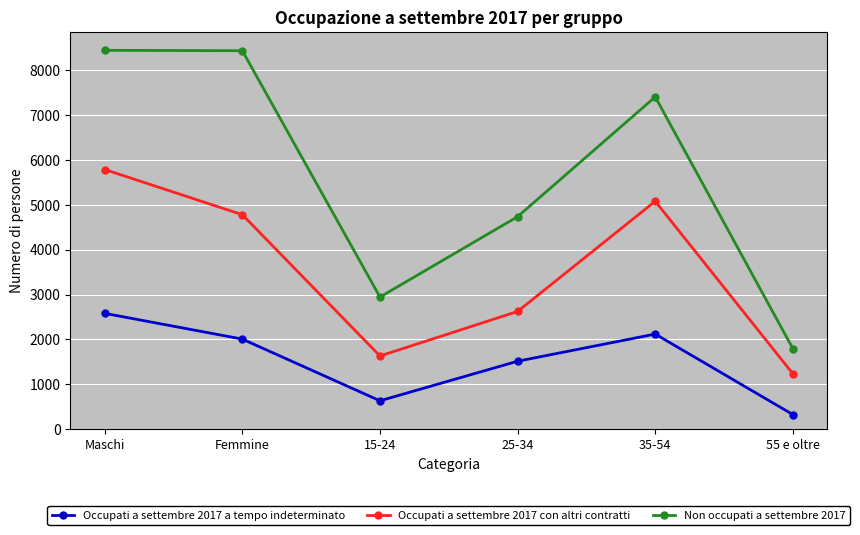

What is the average value of the Non occupati a settembre 2017 series?

5626